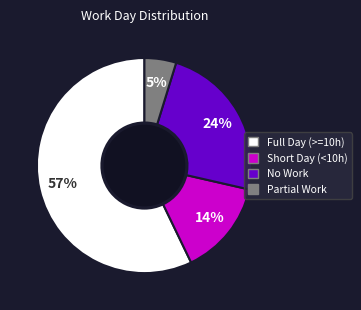

Is there any slice that represents more than half of the pie?

Yes